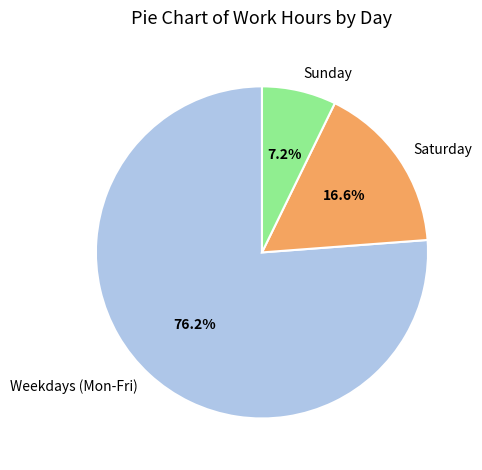

What percentage do Saturday and Weekdays (Mon-Fri) together represent?

92.8%